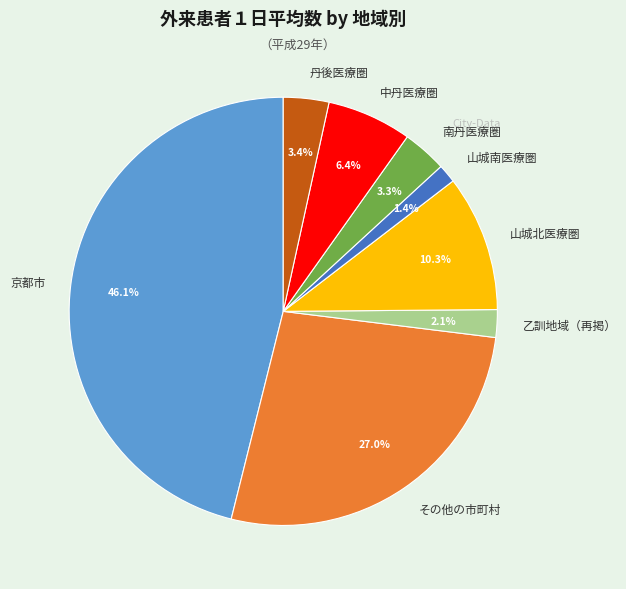

To the nearest percent, what percentage of the pie is その他の市町村?

27%